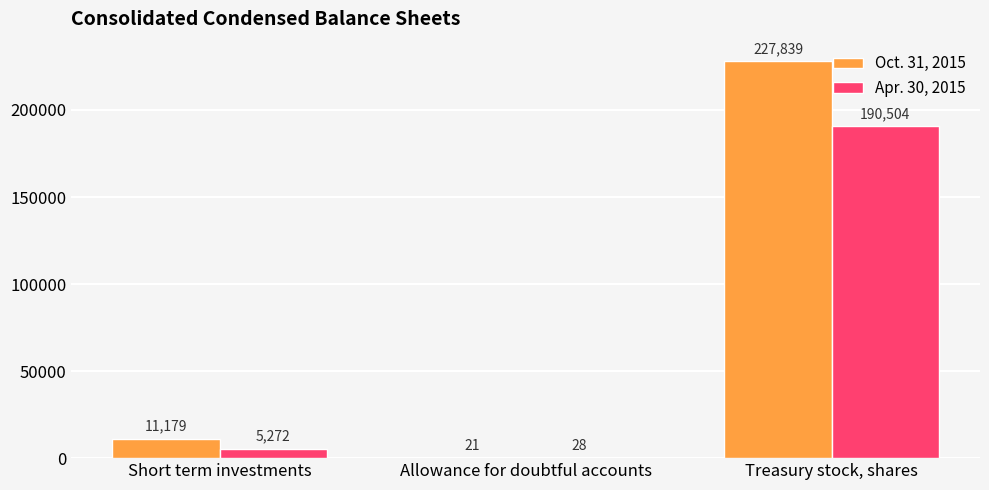

Reading left to right, extract all data points from this chart.

Oct. 31, 2015: Short term investments=11179	Allowance for doubtful accounts=21	Treasury stock, shares=227839
Apr. 30, 2015: Short term investments=5272	Allowance for doubtful accounts=28	Treasury stock, shares=190504